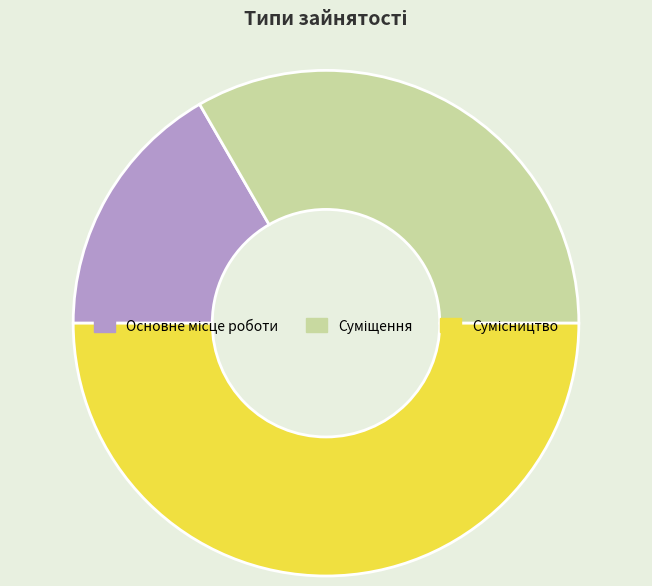

How many segments does this pie chart have?

3